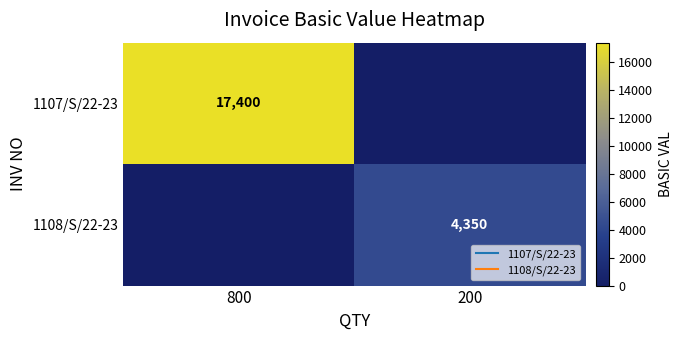

What is the average value of the 1108/S/22-23 series?

2175